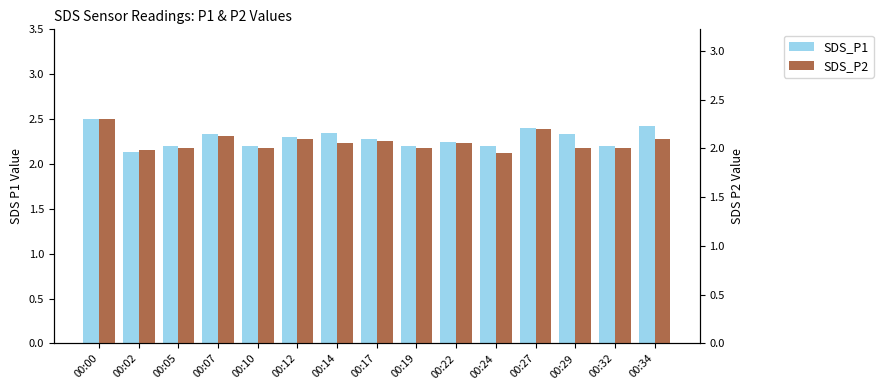

List the series in order of their peak value, highest first.

SDS_P1, SDS_P2